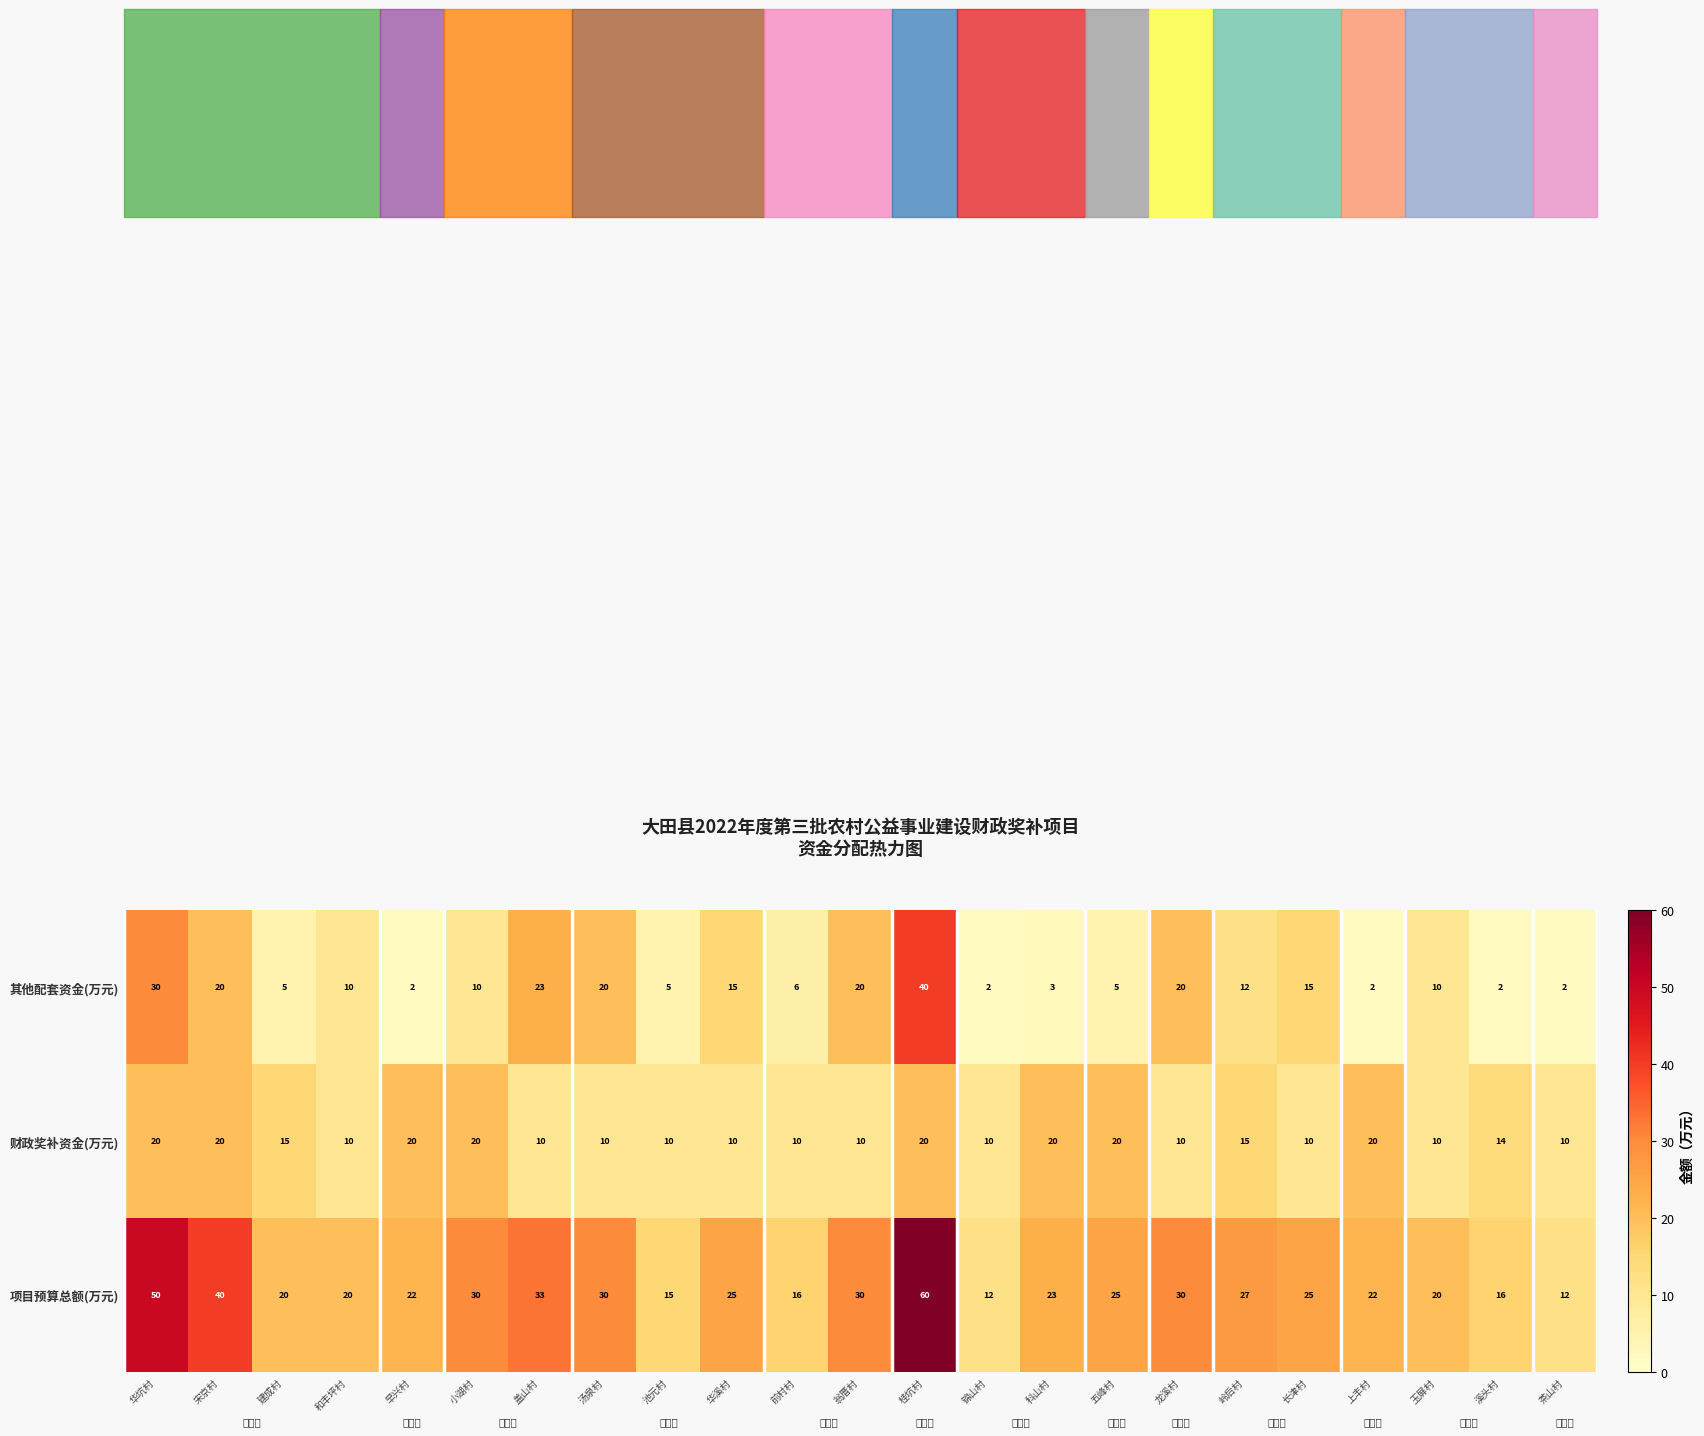

True or false: 其他配套资金(万元) has a value of 5 at 五峰村.

True